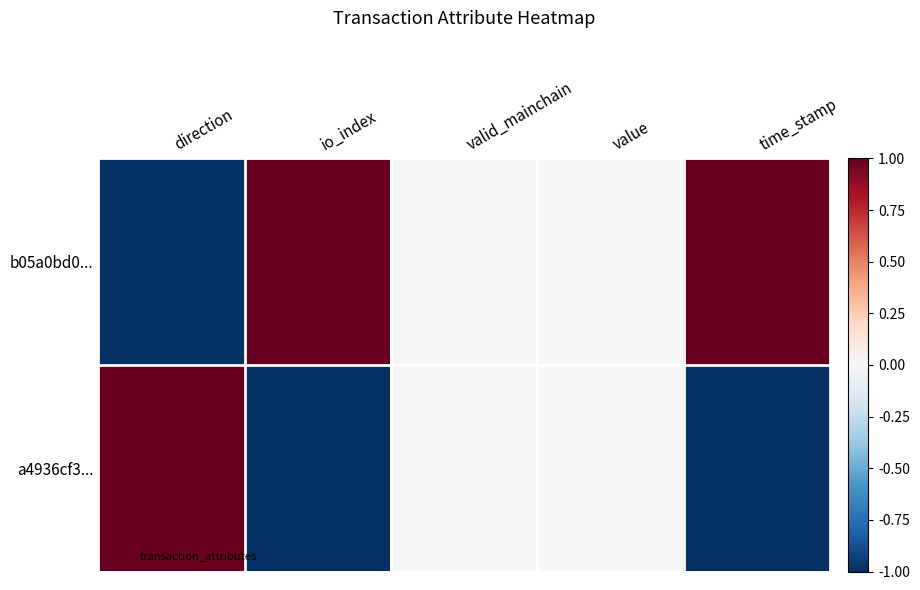

At which category is the sum across all series the highest?

direction